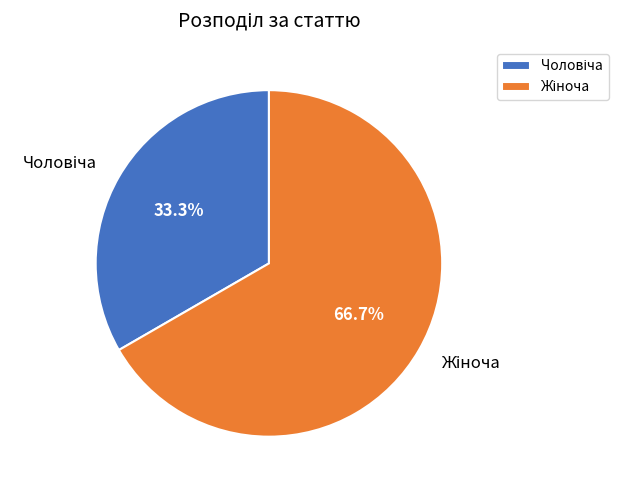

Does any single category account for the majority?

Yes